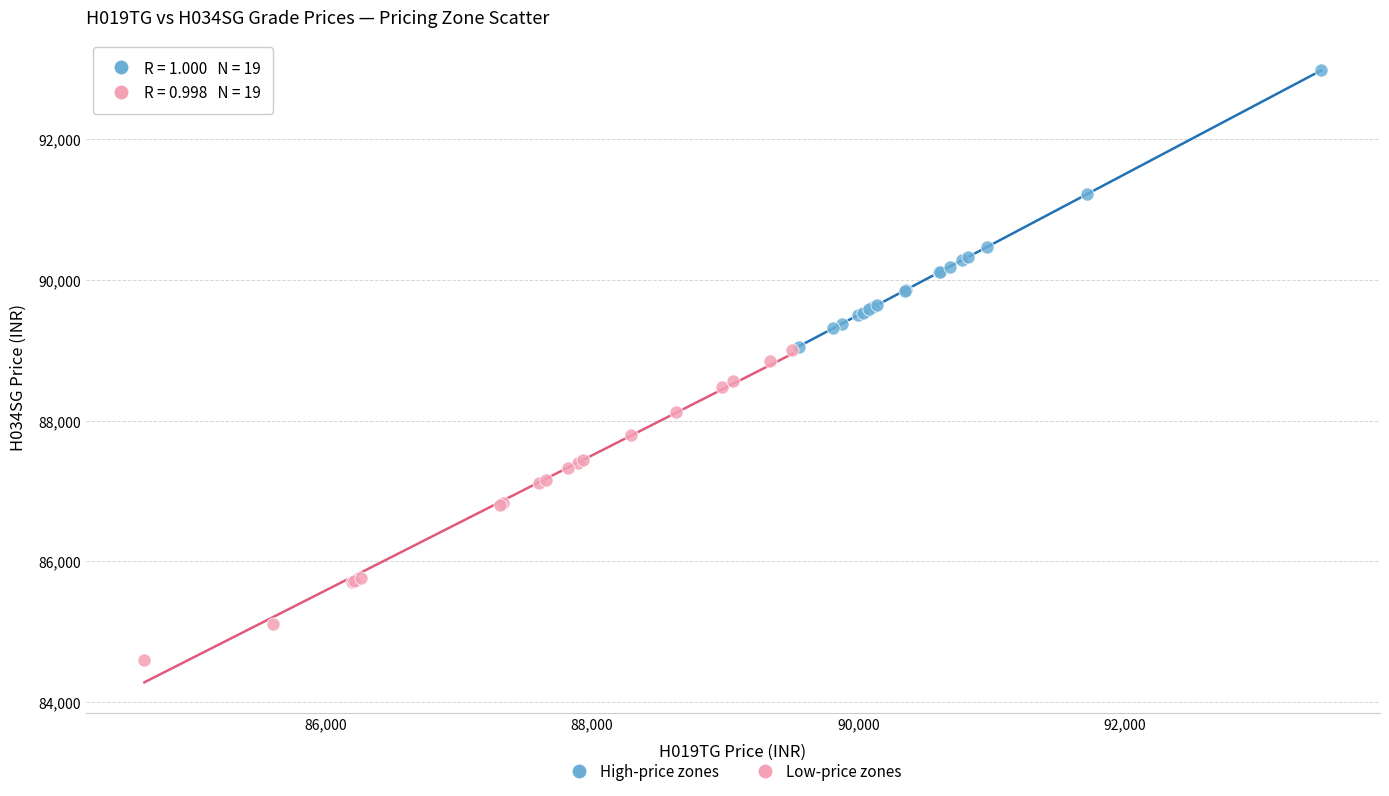

Which series contains the highest Y value?

High-price zones